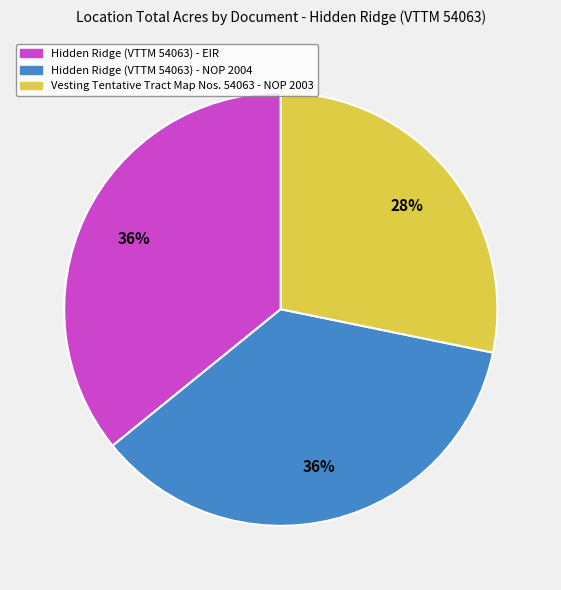

Is the sum of Hidden Ridge (VTTM 54063) - NOP 2004 and Hidden Ridge (VTTM 54063) - EIR greater than half?

Yes